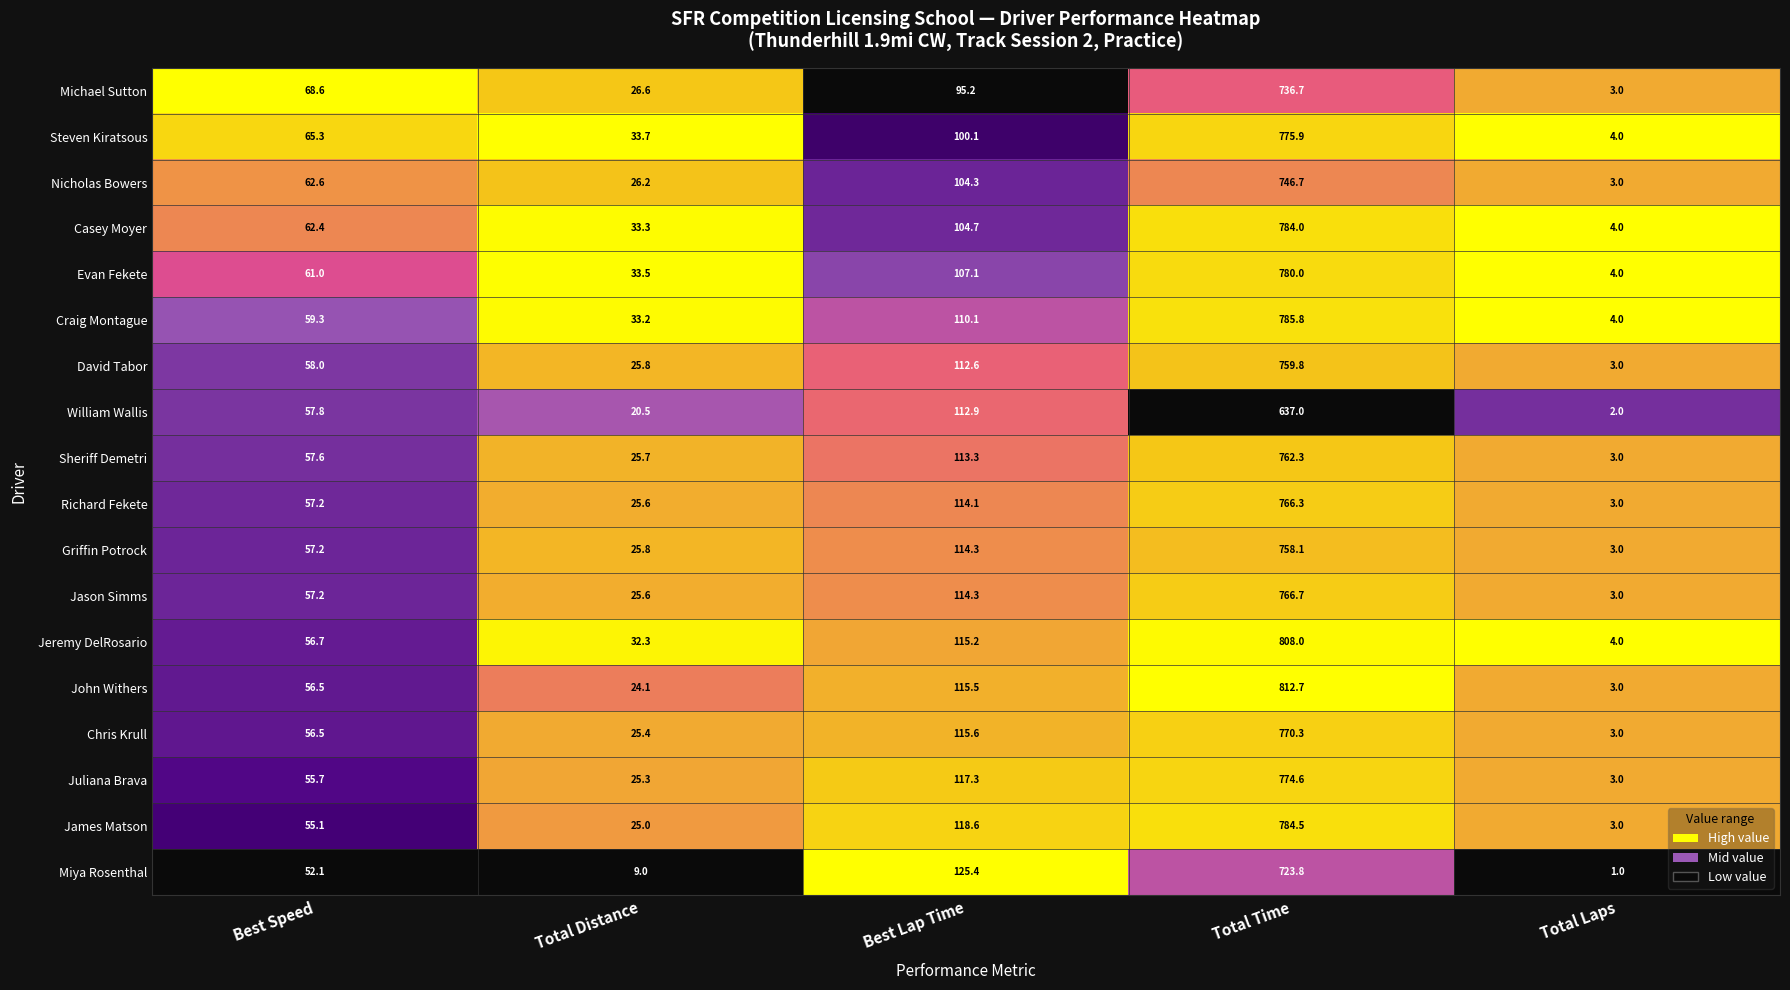

Where is Michael Sutton nearest to the value 369?

Best Lap Time